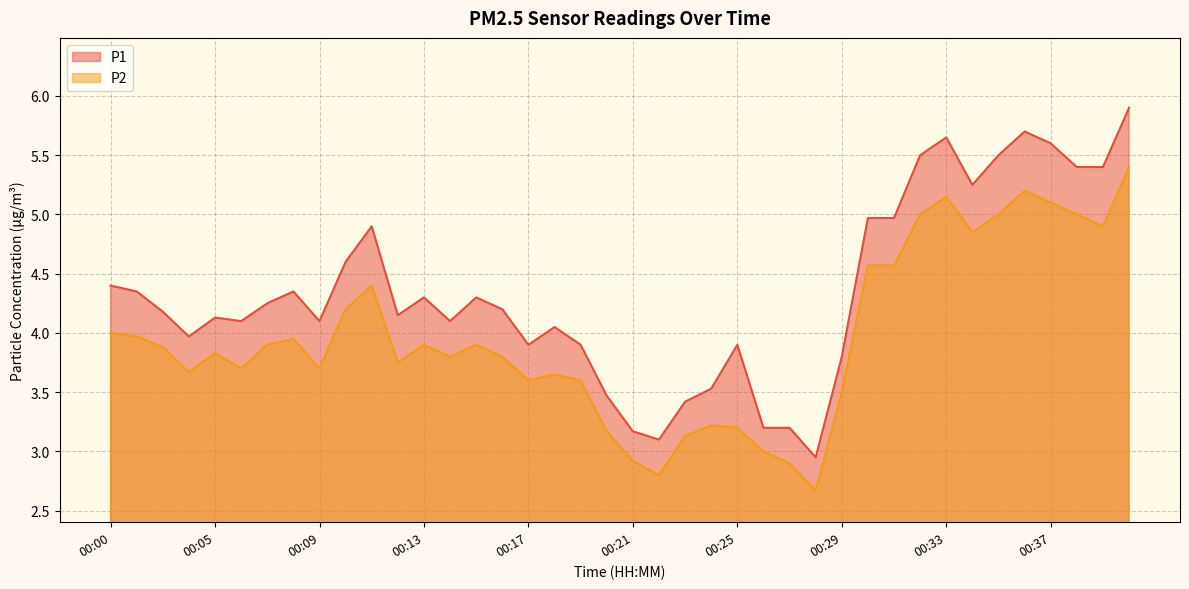

What is the difference between the second highest and second lowest values in the P1 series?

2.6